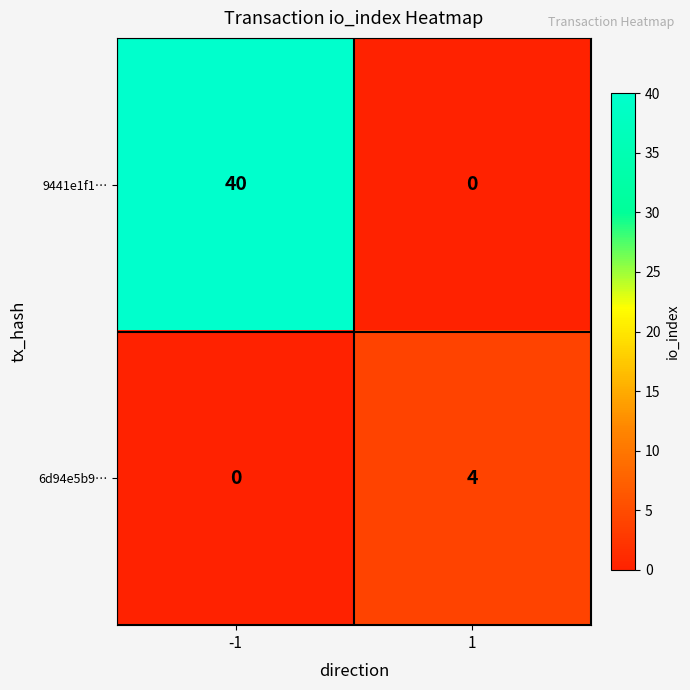

Reading left to right, what are all the values shown in this chart?

9441e1f1…: 40	0
6d94e5b9…: 0	4